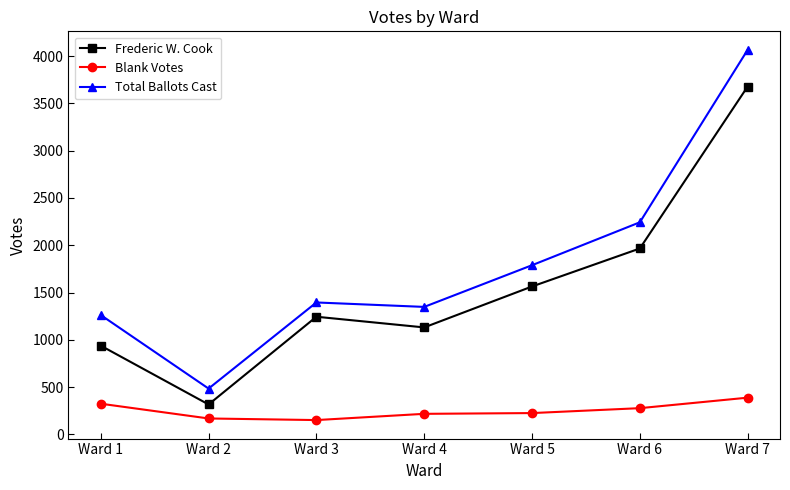

True or false: Total Ballots Cast has more than 1 points higher than both neighbors.

False